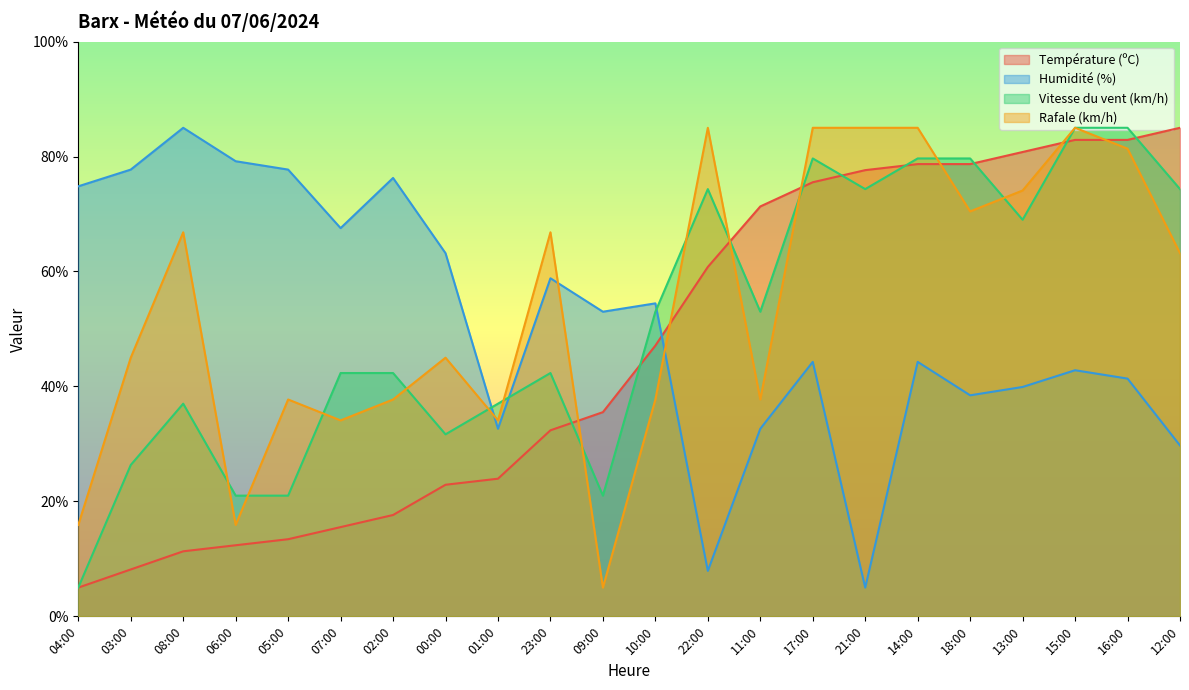

At which category does Rafale (km/h) reach its first local valley?

06:00